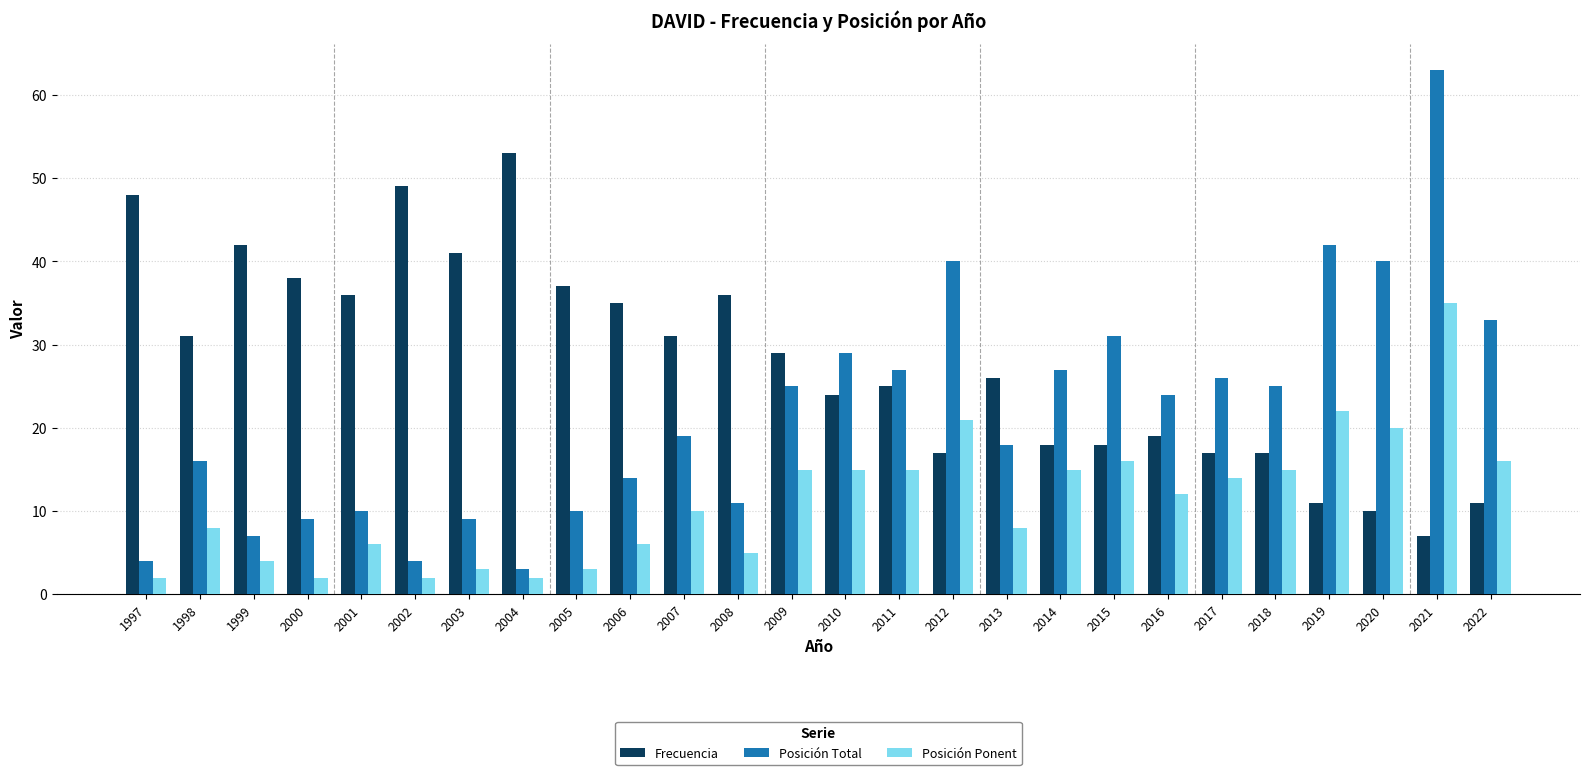

True or false: Frecuencia has a value of 36 at 2001.

True